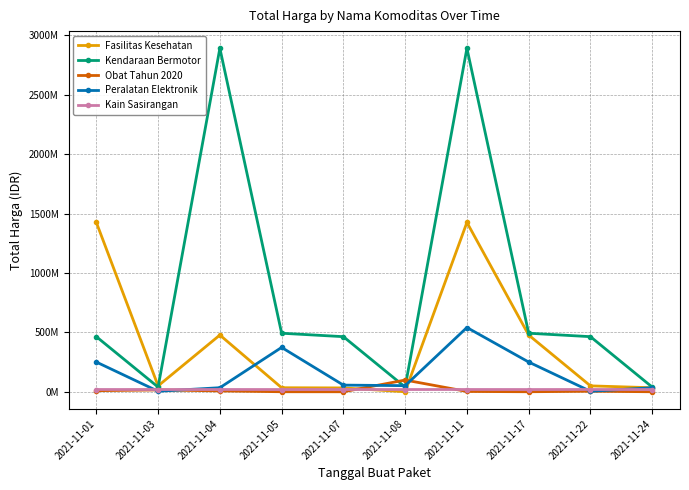

What are all the series names shown in the legend?

Fasilitas Kesehatan, Kendaraan Bermotor, Obat Tahun 2020, Peralatan Elektronik, Kain Sasirangan